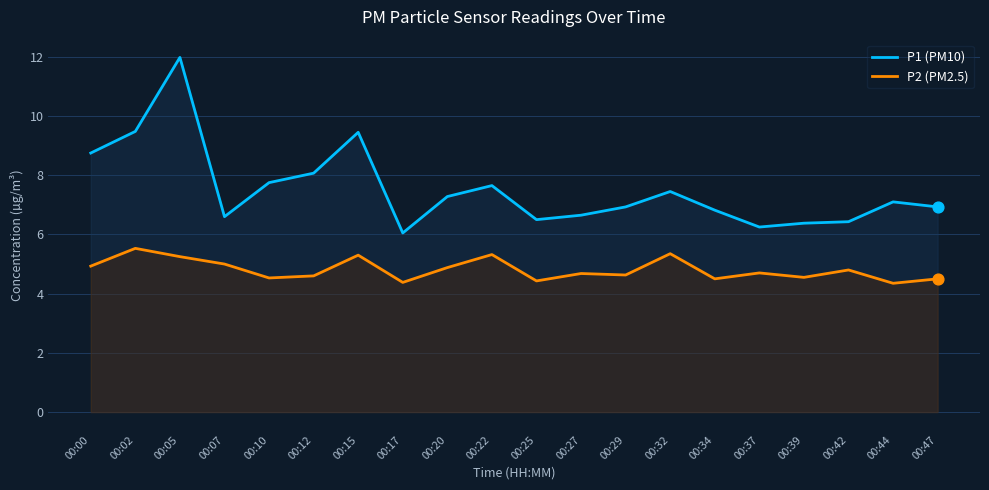

Which series reaches the minimum Y coordinate?

P2 (PM2.5)